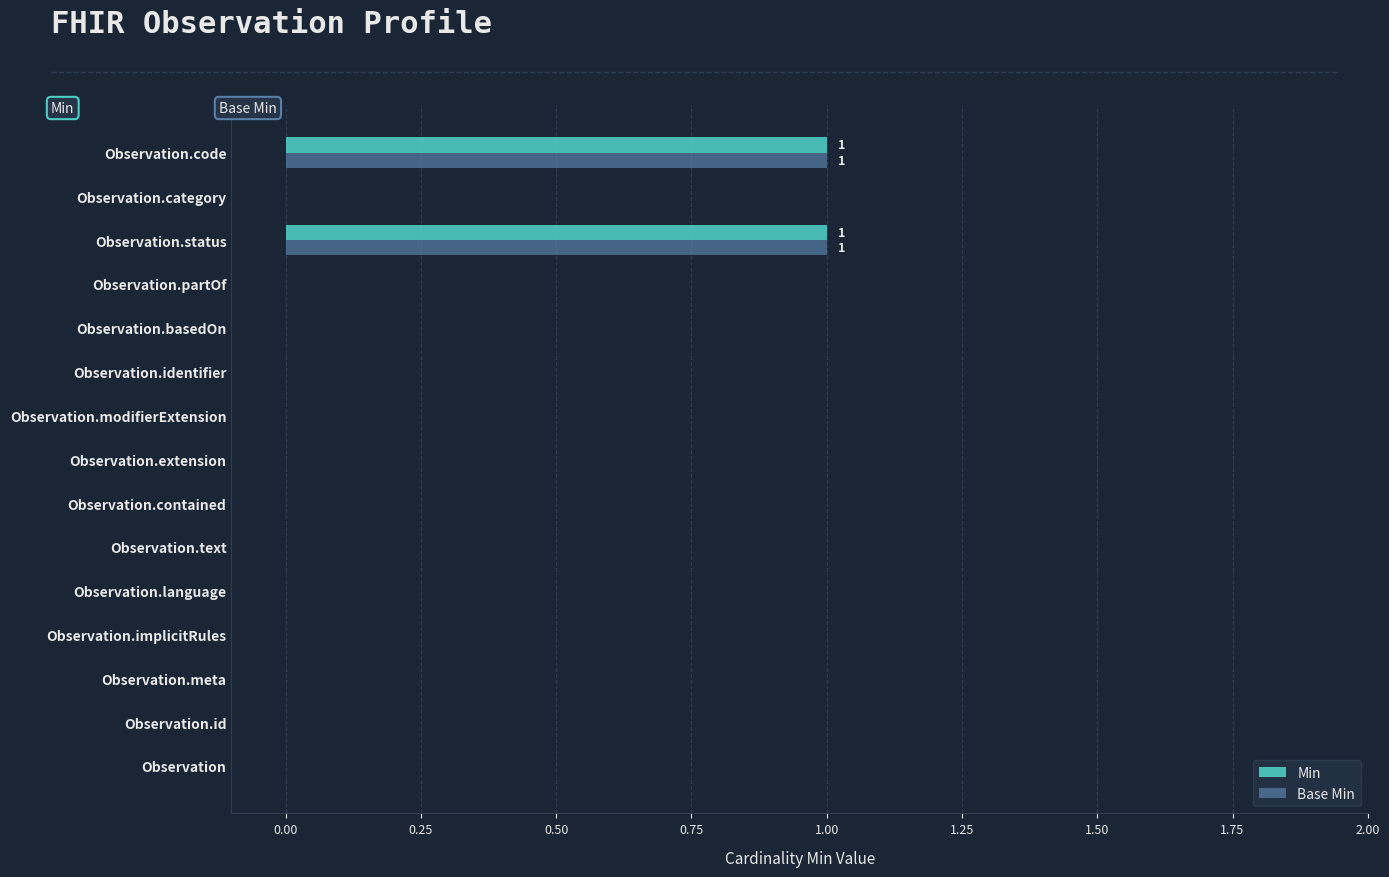

True or false: Base Min has a value of 1 at Observation.code.

True